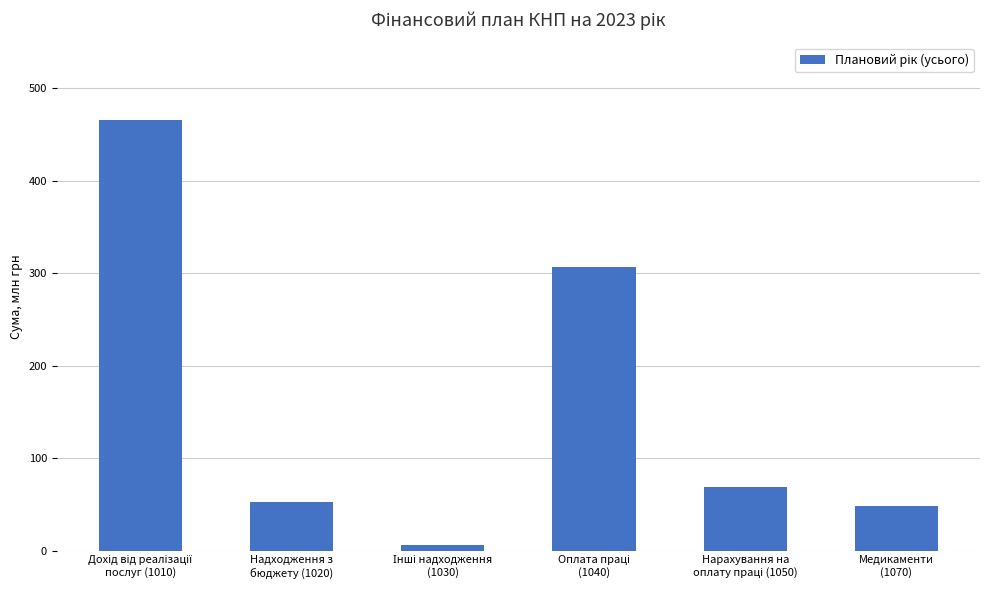

What is the value of the 4th bar from the left?

306.4